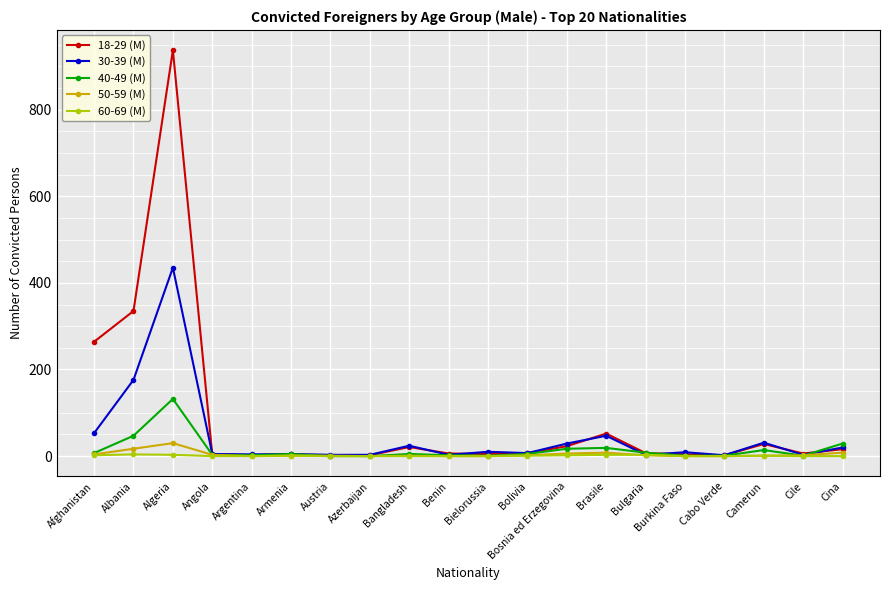

What is the difference between the maximum and second lowest values in the 50-59 (M) series?

30